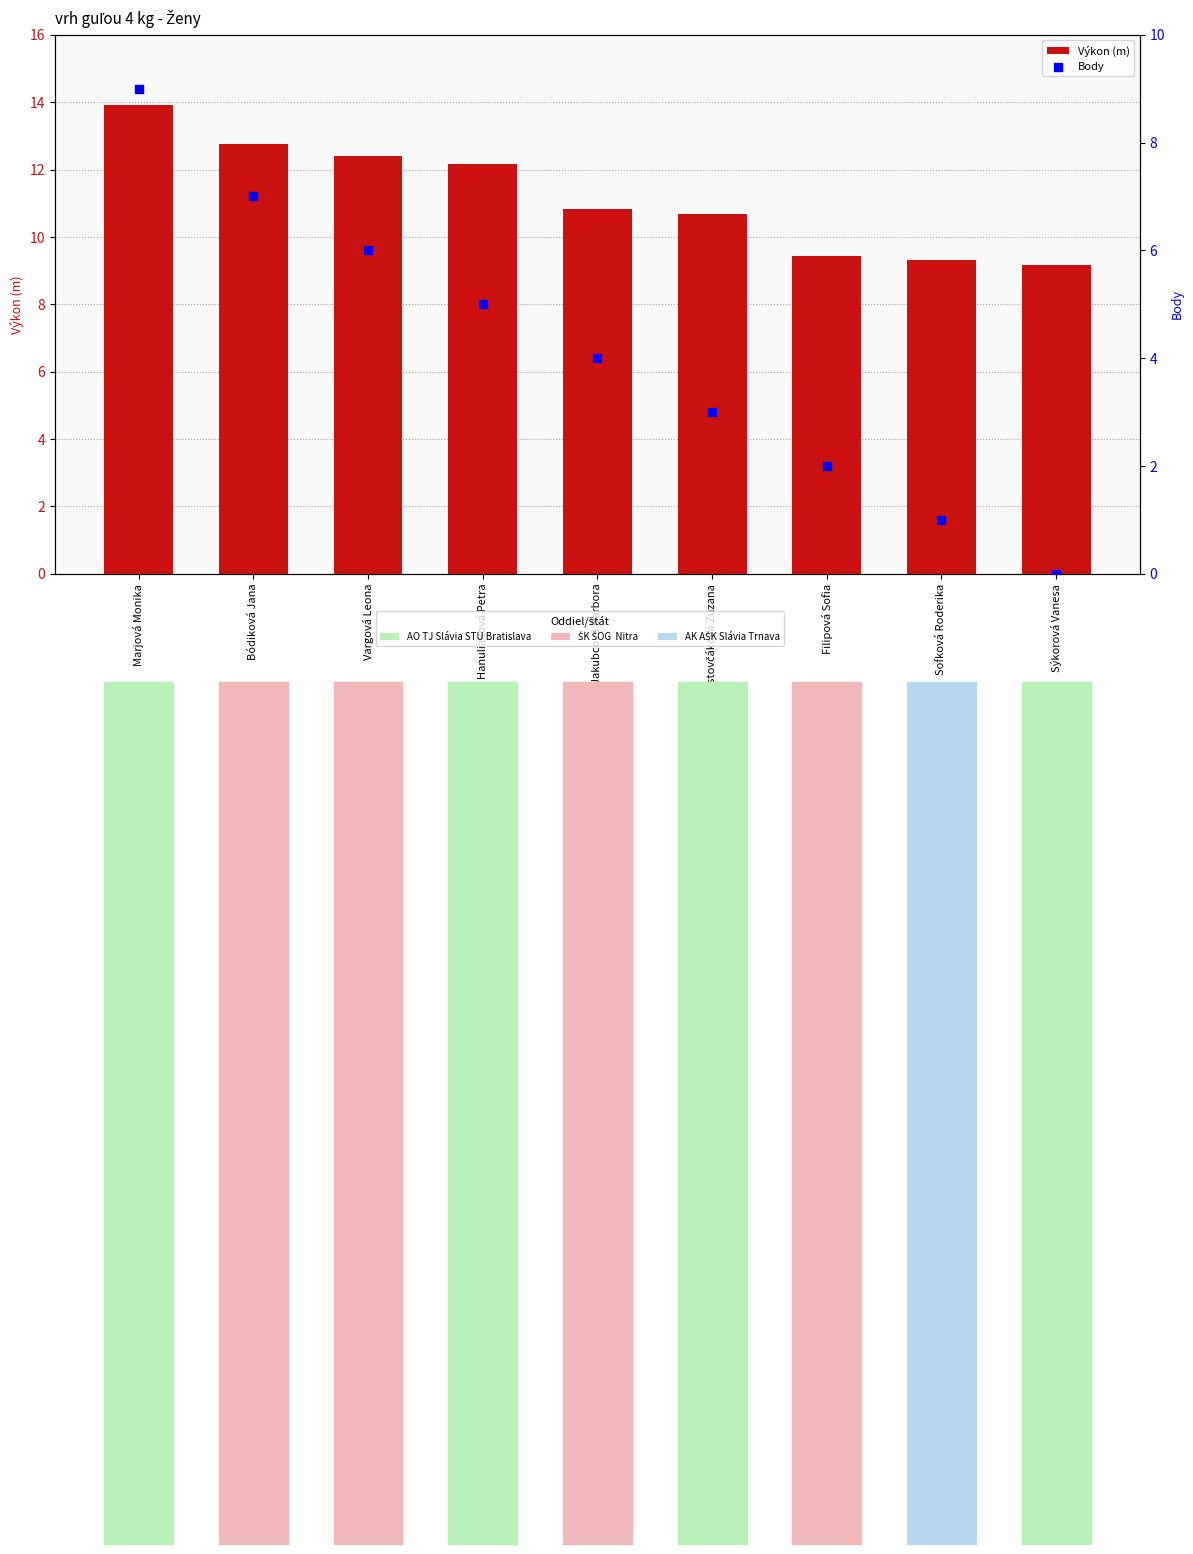

At which category is the sum across all series the highest?

Marjová Monika